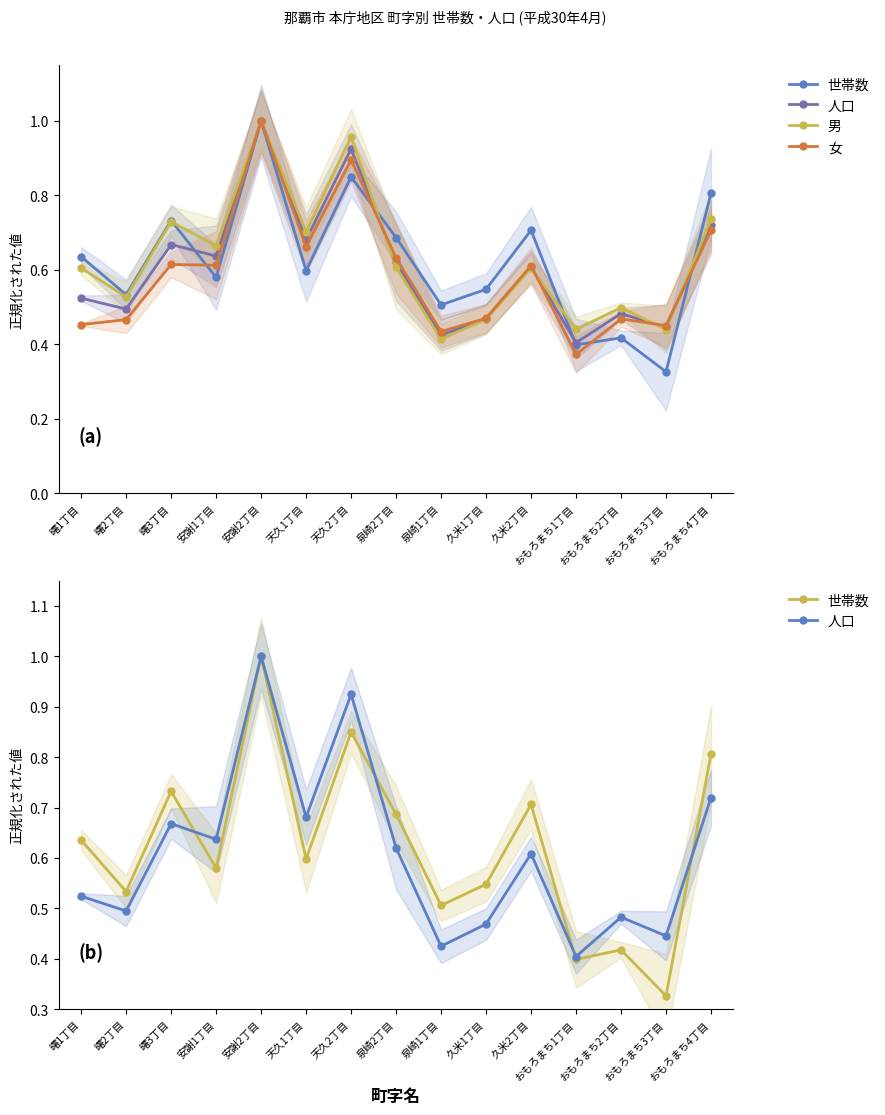

How many interior local valleys does the 男 series have?

6